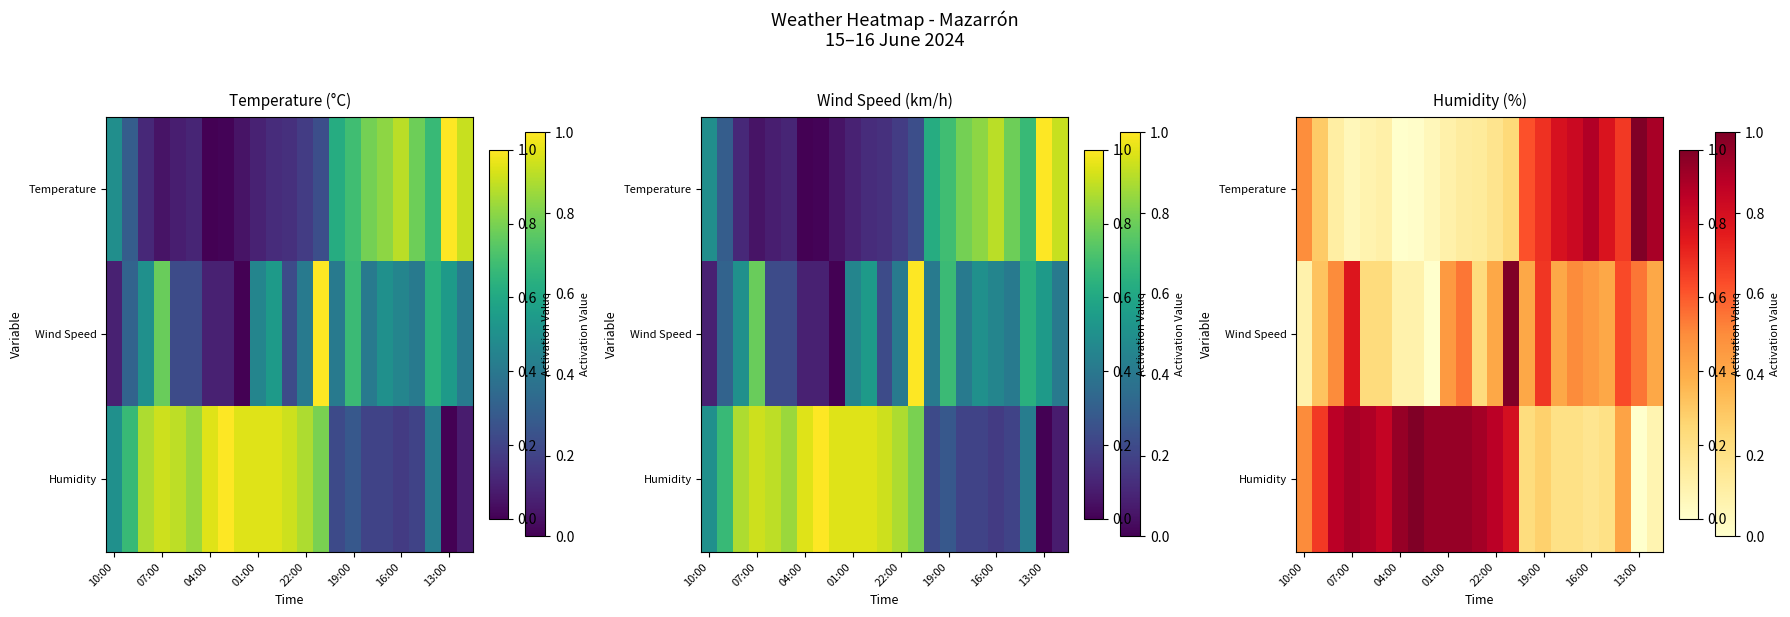

List the series in order of their peak value, lowest first.

Temperature, Wind Speed, Humidity